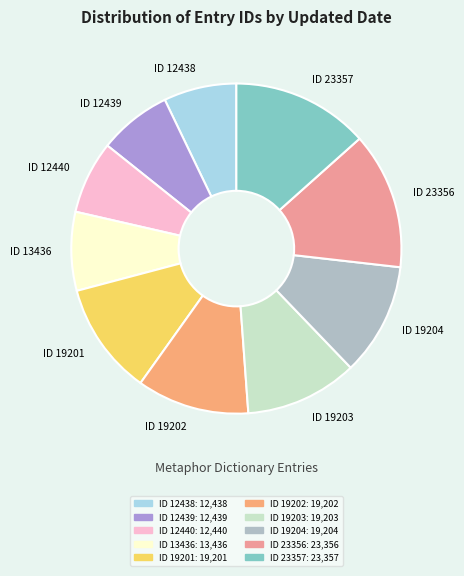

Is it true that ID 12439 is 18% of the pie?

False